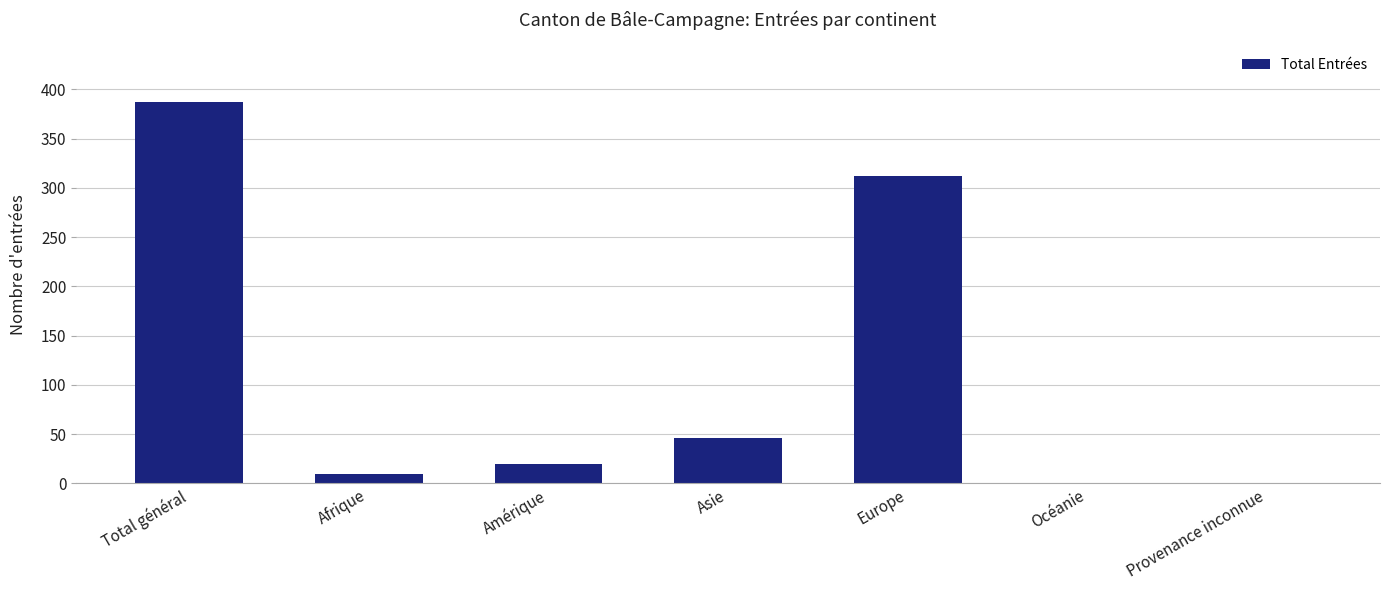

Reading right to left, transcribe all the data shown in this chart.

Provenance inconnue=0	Océanie=0	Europe=312	Asie=46	Amérique=20	Afrique=9	Total général=387